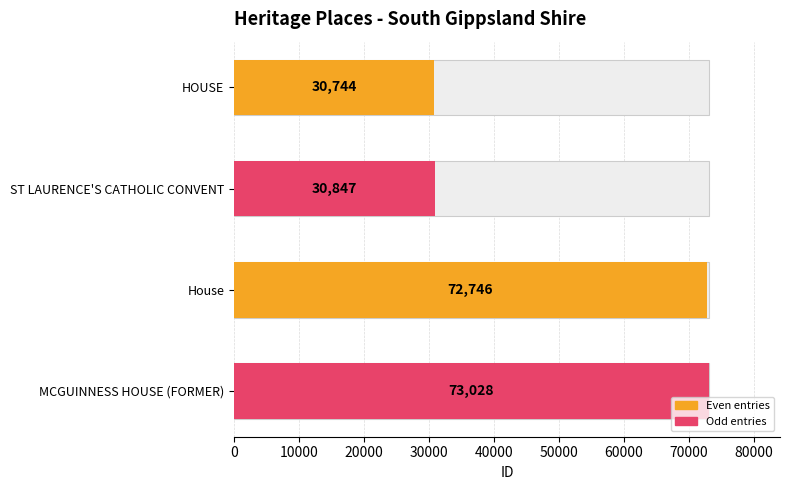

What is the average value?

51841